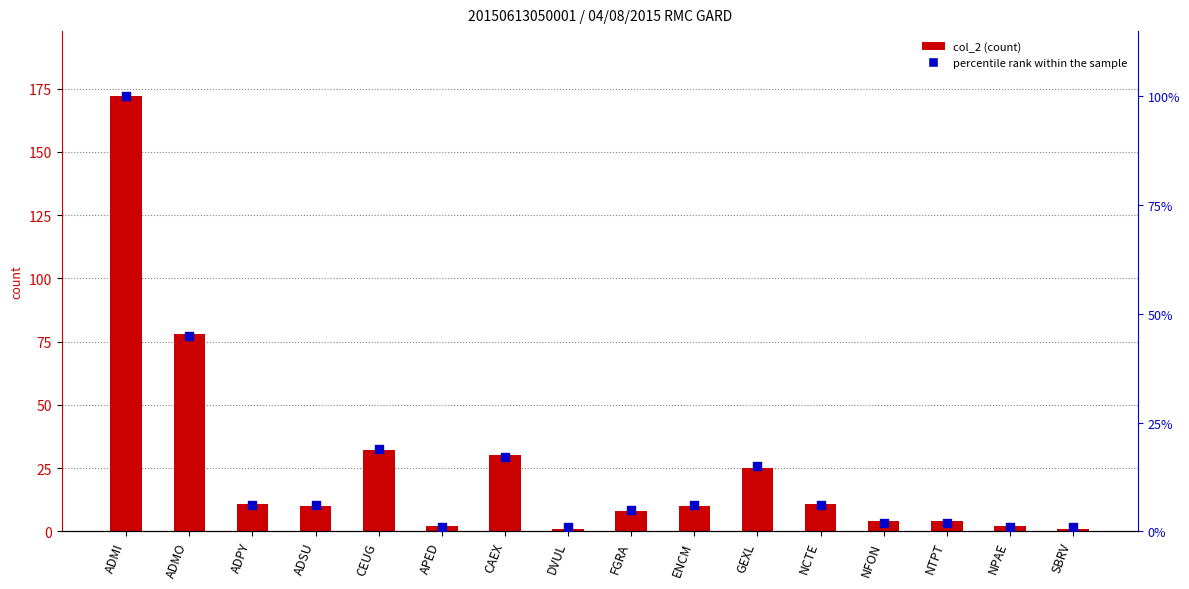

At how many categories does at least one series exceed 28?

4